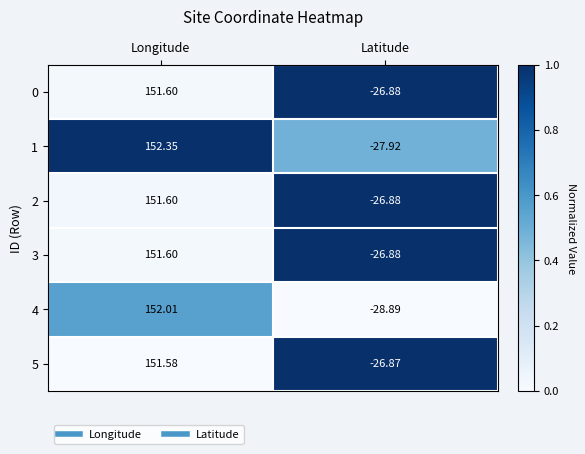

What is the total value across all series at Longitude?

910.7